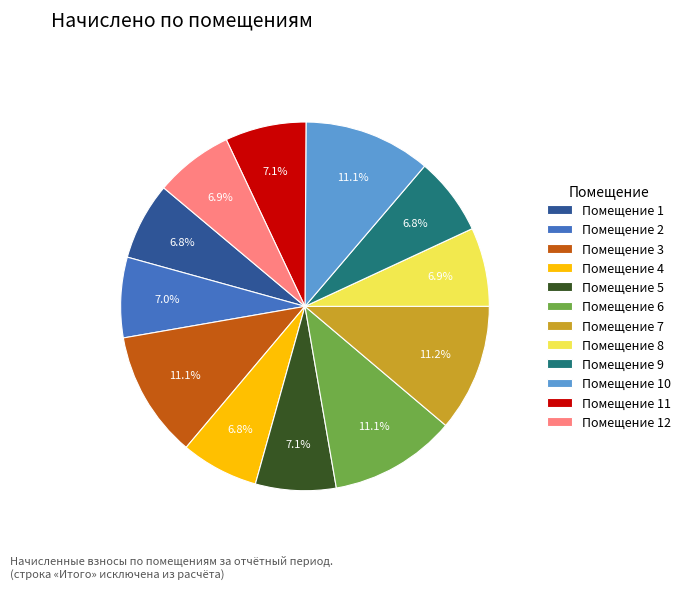

What percentage do Помещение 11 and Помещение 3 together represent?

18.2%